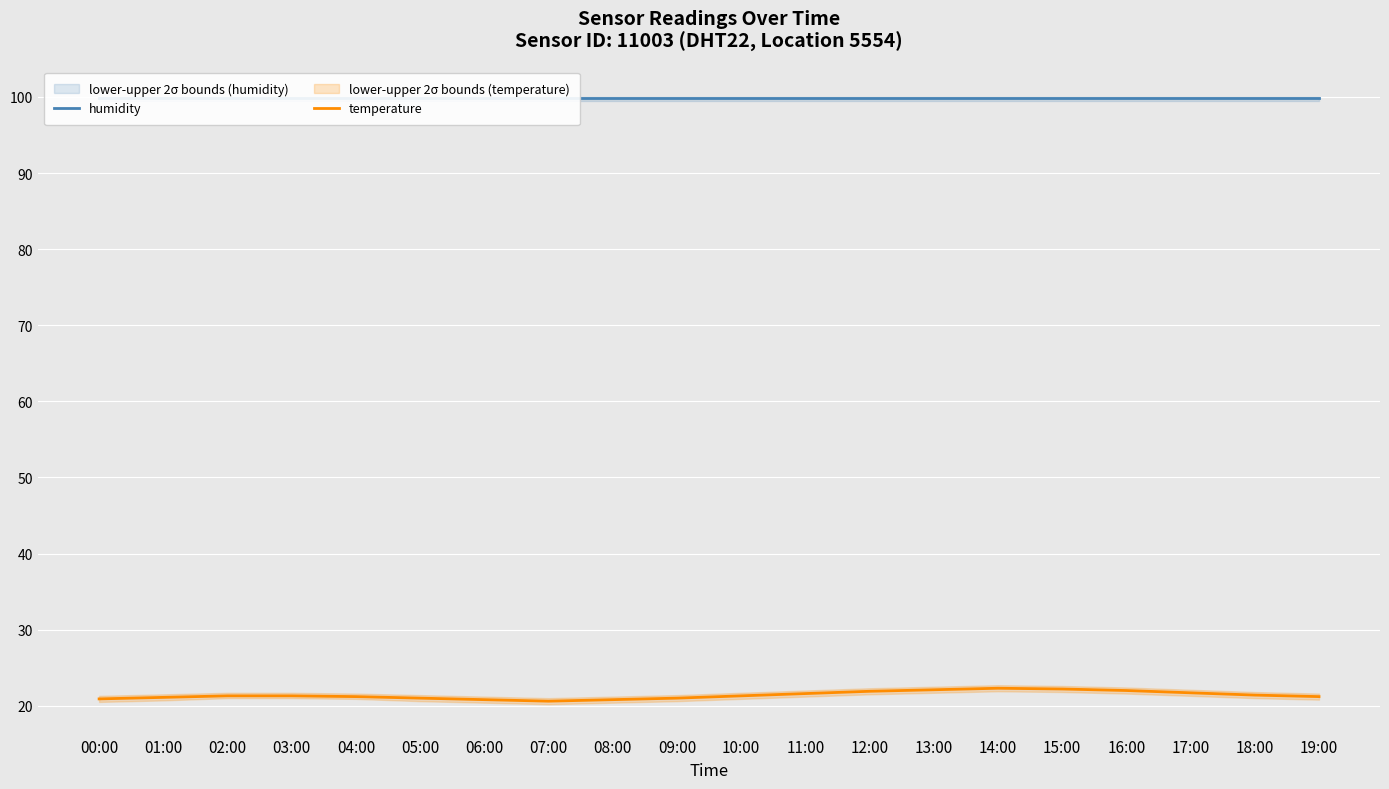

True or false: temperature and humidity intersect in this chart.

False